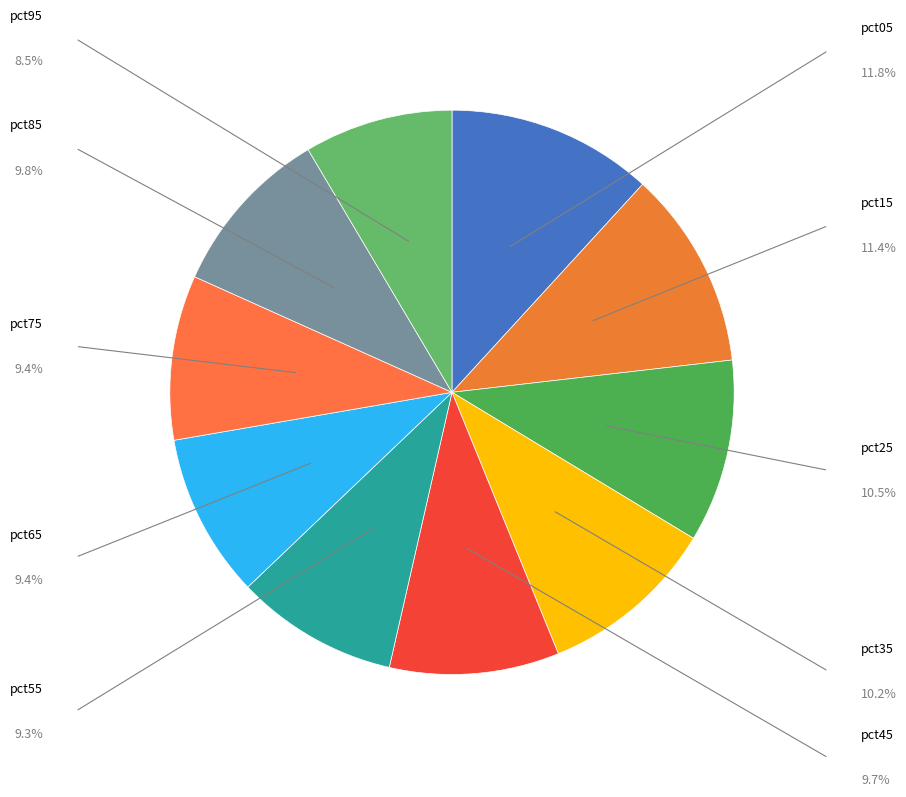

How many segments does this pie chart have?

10